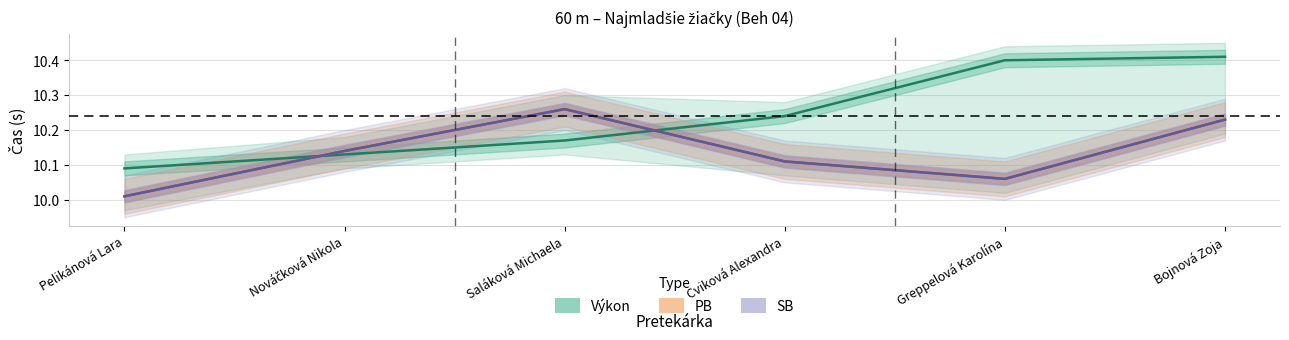

Rank the categories by PB value from lowest to highest.

Pelikánová Lara, Greppelová Karolína, Cviková Alexandra, Nováčková Nikola, Bojnová Zoja, Saláková Michaela